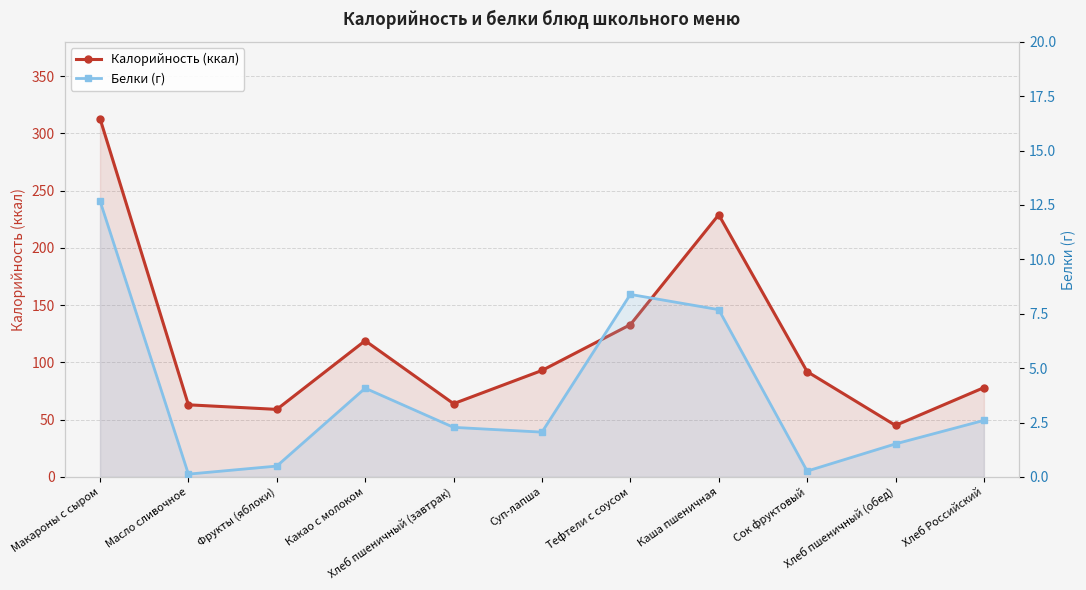

True or false: Калорийность (ккал) and Белки (г) intersect in this chart.

False